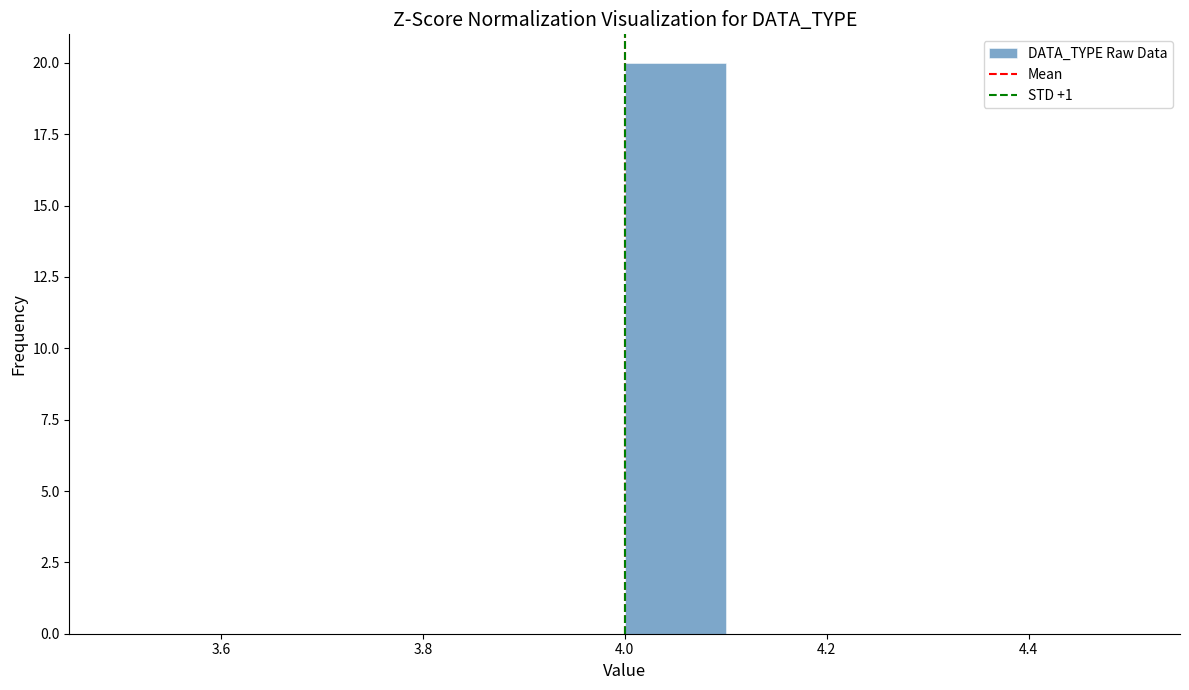

What is the height of the bar covering 4.0 to 4.1 on the x-axis? The values are not printed on the chart, so give them approximately, as read against the axis.

20